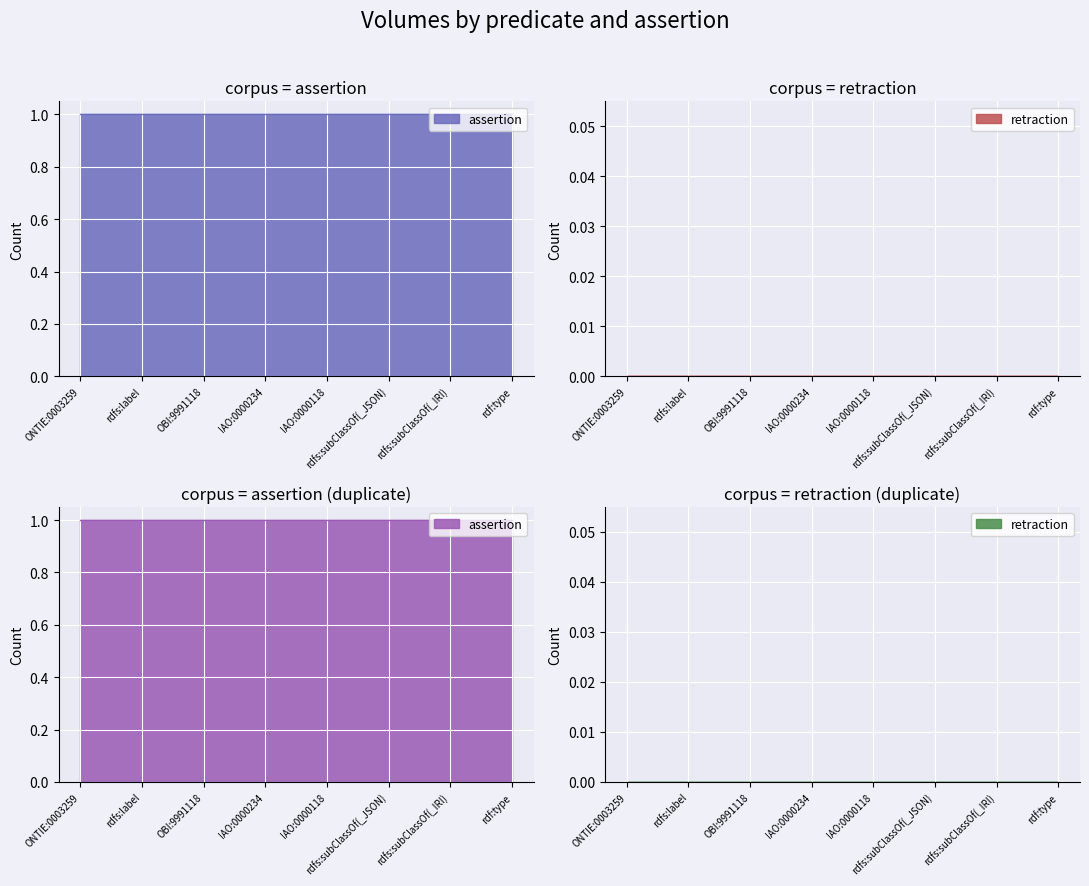

What is the difference between the highest and lowest values at ONTIE:0003259?

1